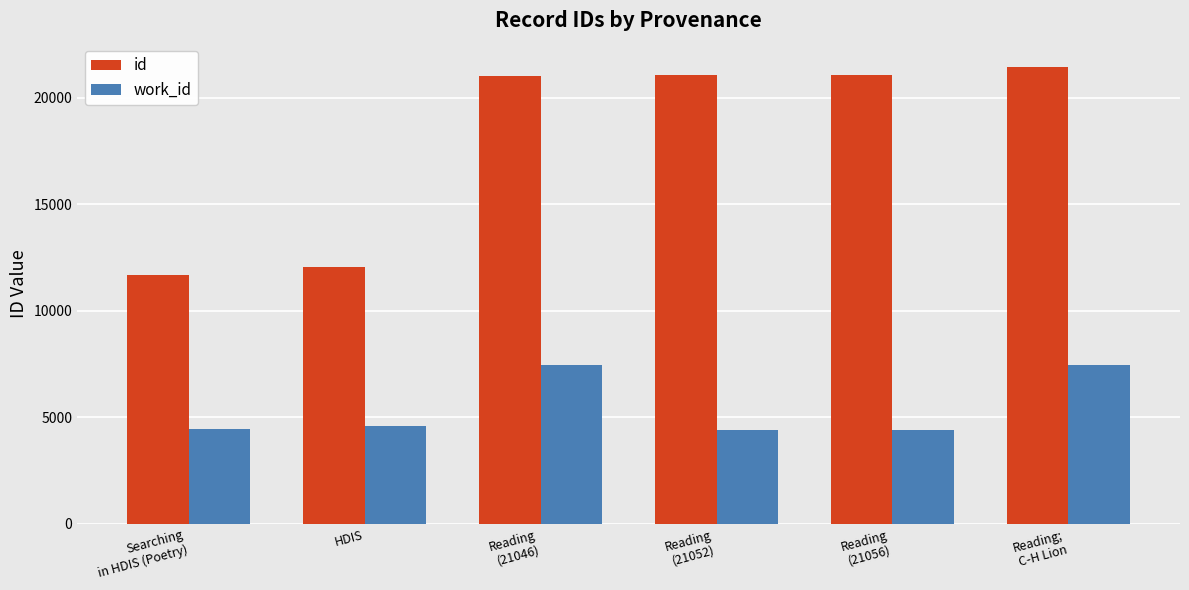

True or false: work_id has a value of 4393 at Reading
(21056).

True